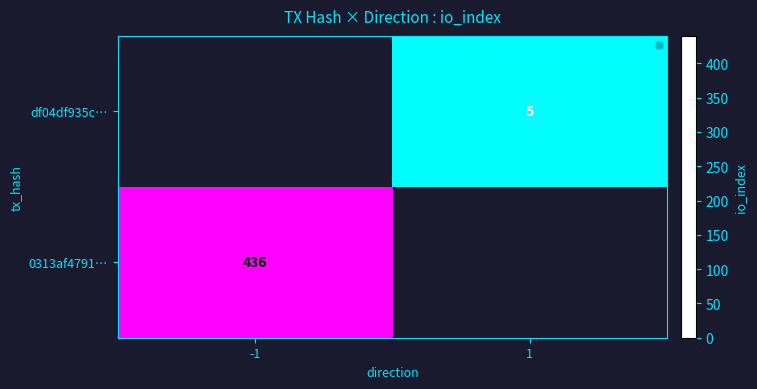

How many data points in df04df935c… are less than 436?

1